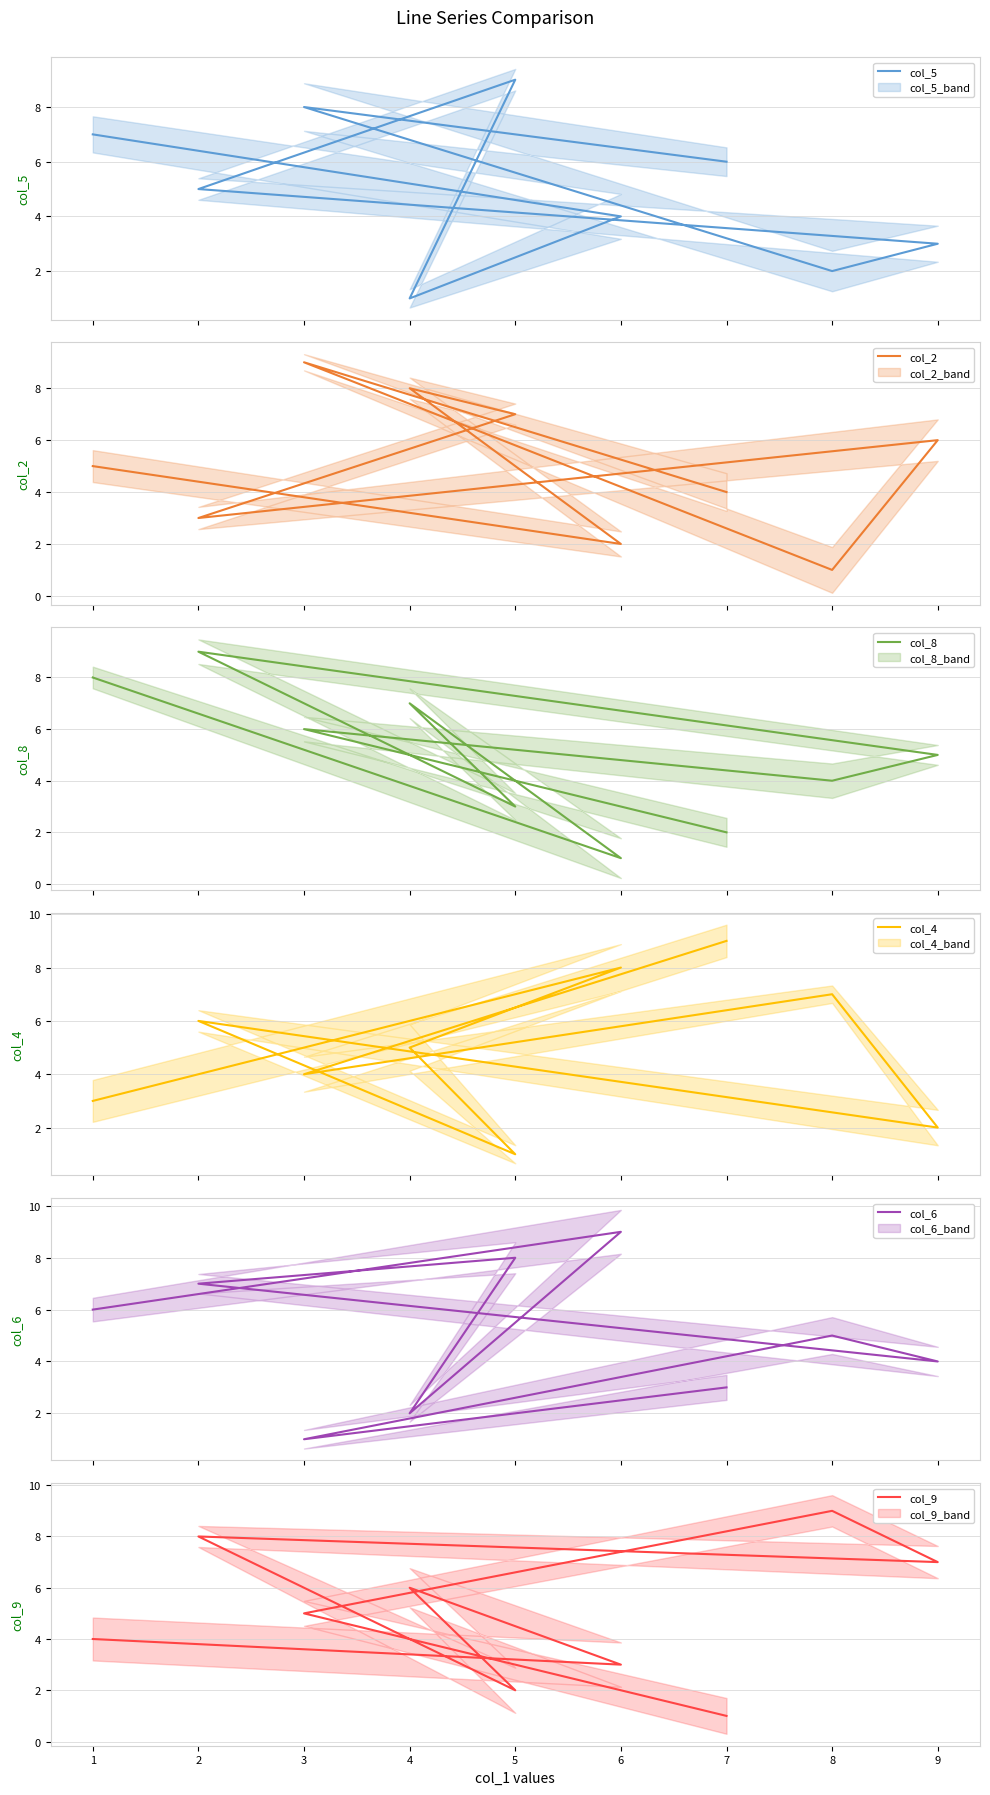

Count the col_6 values in the range 3 to 7.

5